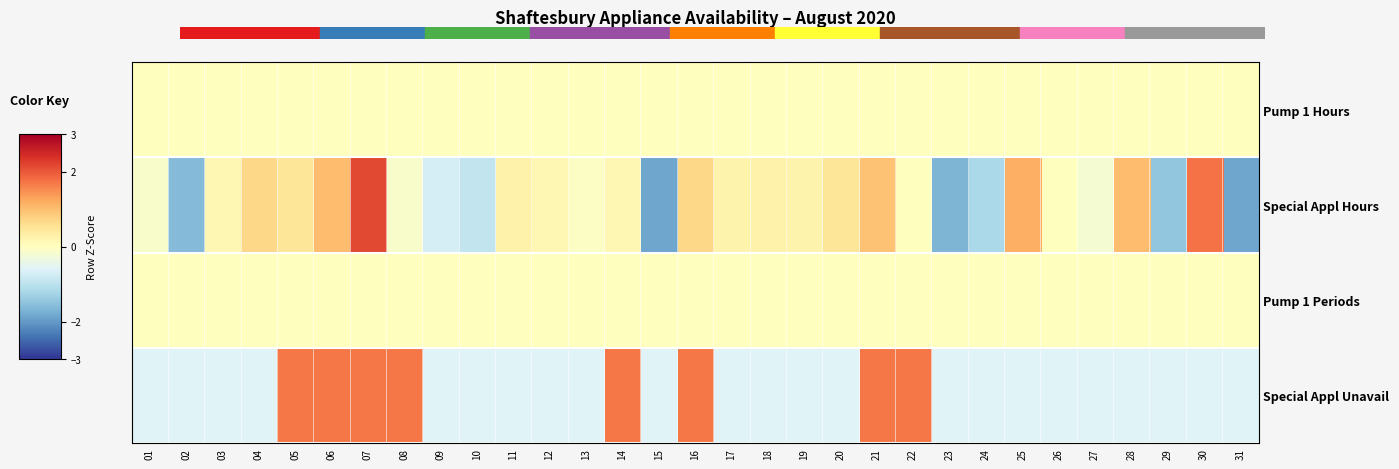

List the series in order of their peak value, lowest first.

Pump 1 Hours, Pump 1 Periods, Special Appl Unavail, Special Appl Hours